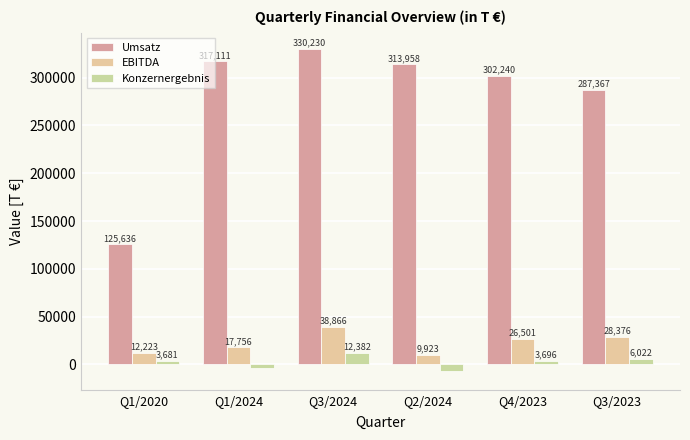

True or false: Umsatz has a value of 496921 at Q3/2023.

False